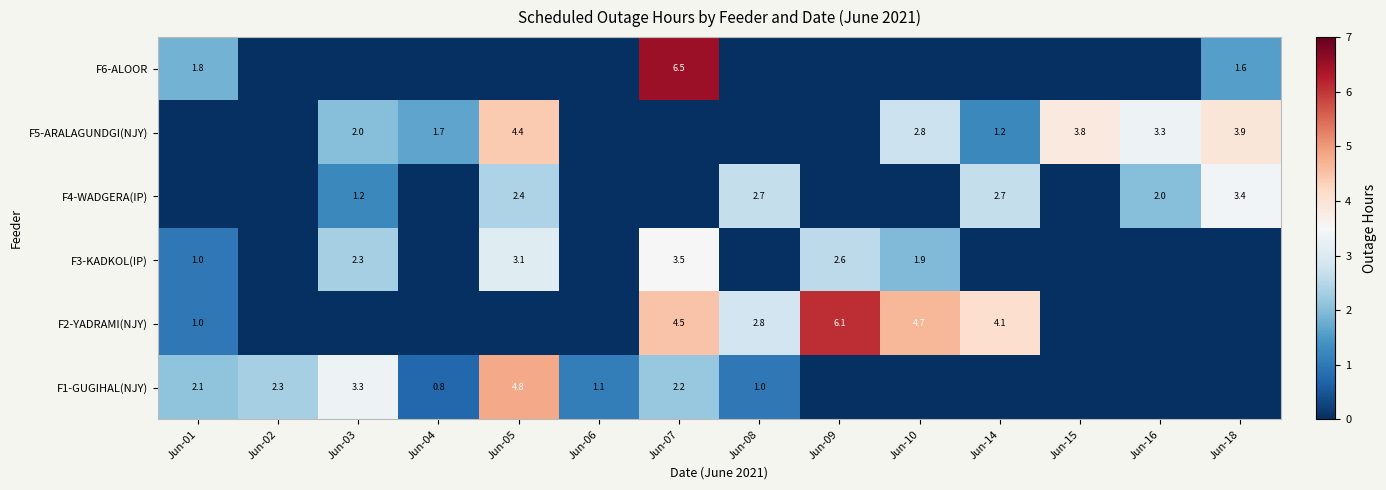

Which label corresponds to the largest value in the chart?

Jun-07